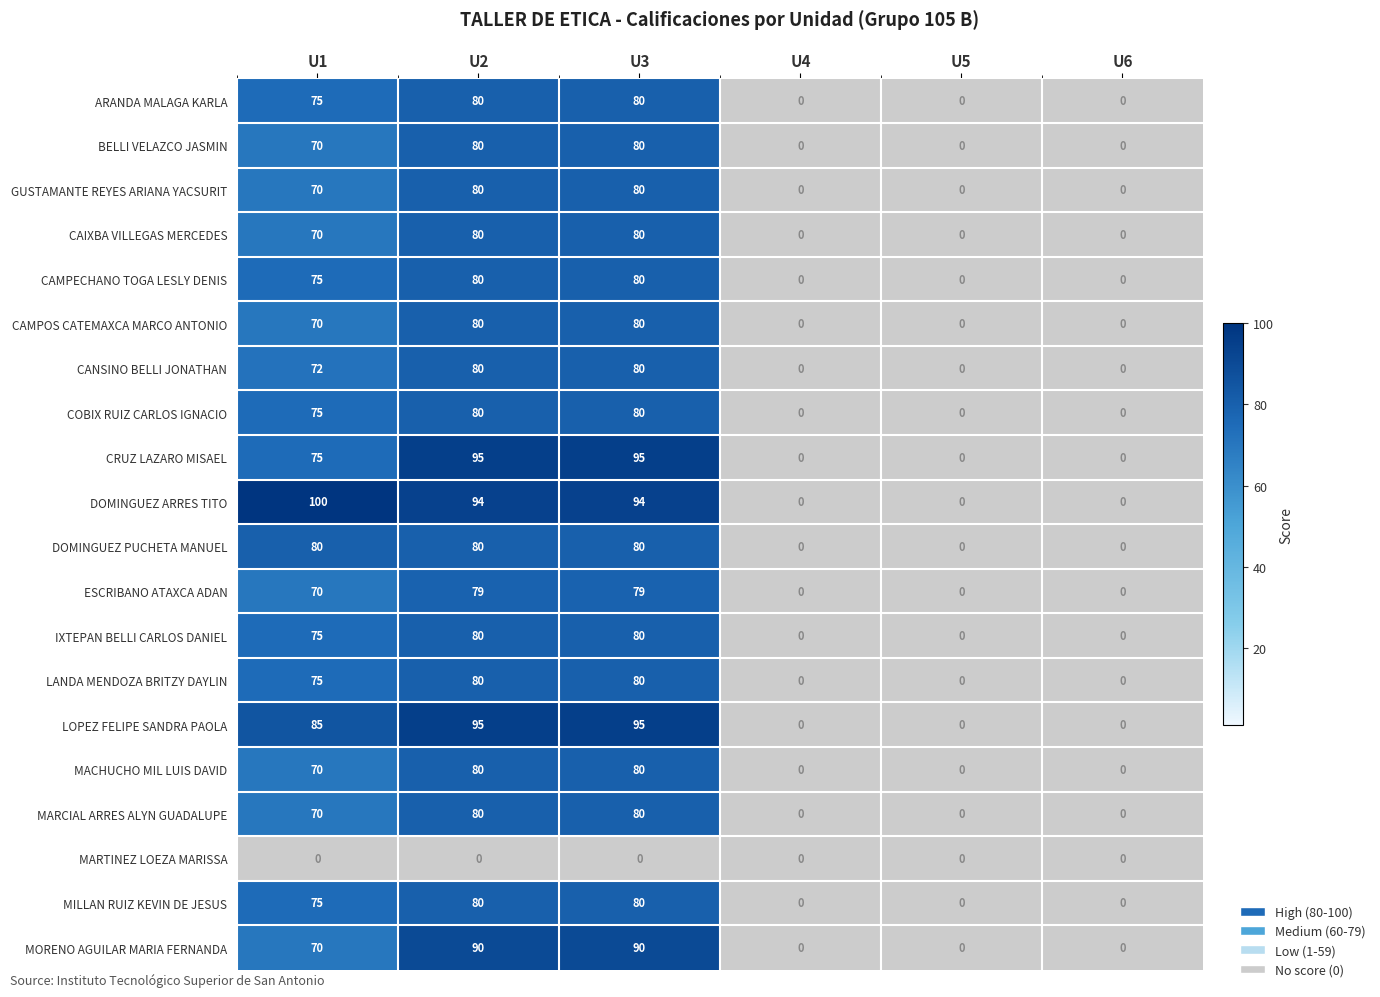

How many categories are shown in the chart?

6